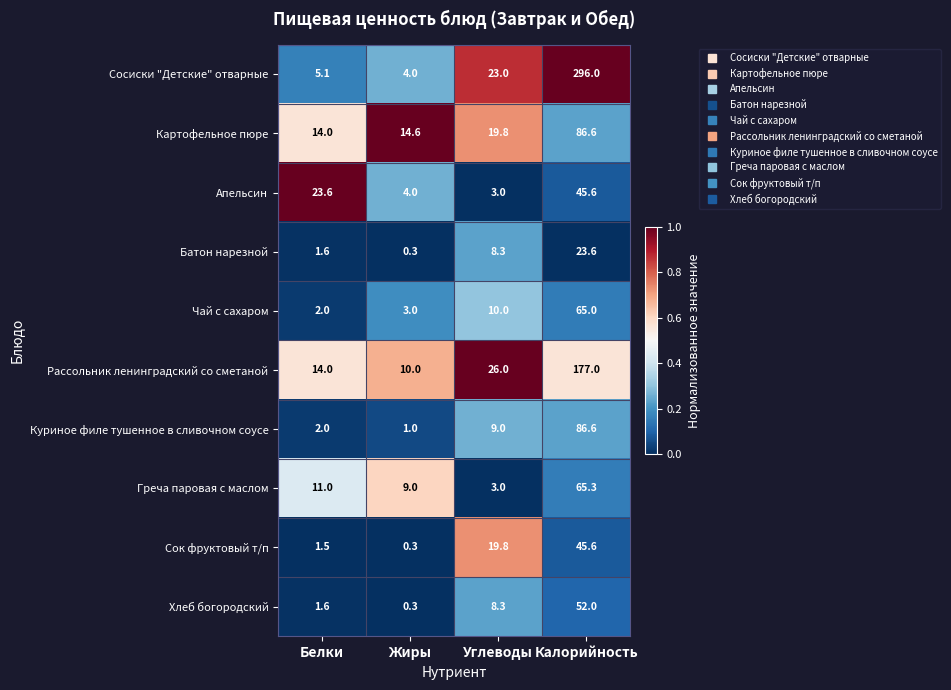

Which series has the largest total across all categories?

Сосиски "Детские" отварные